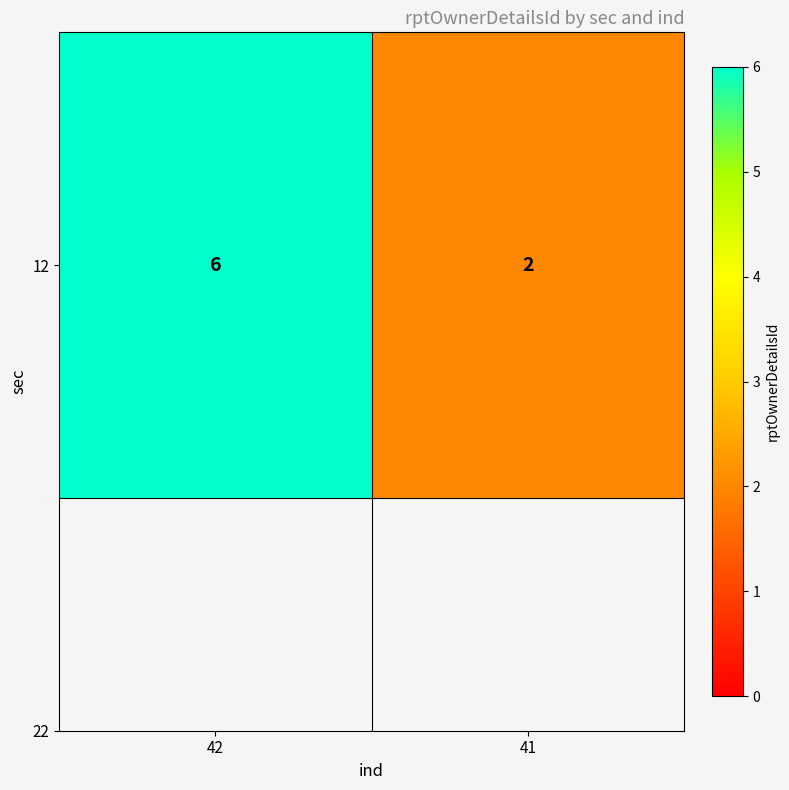

What is the greatest value displayed?

6